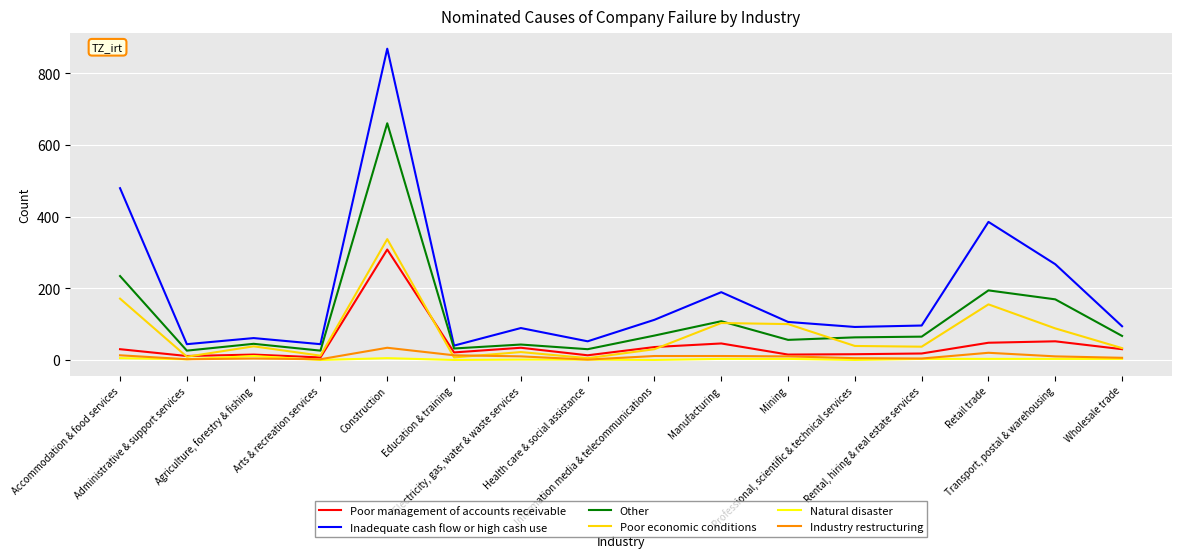

Which series has the largest range (max minus min)?

Inadequate cash flow or high cash use